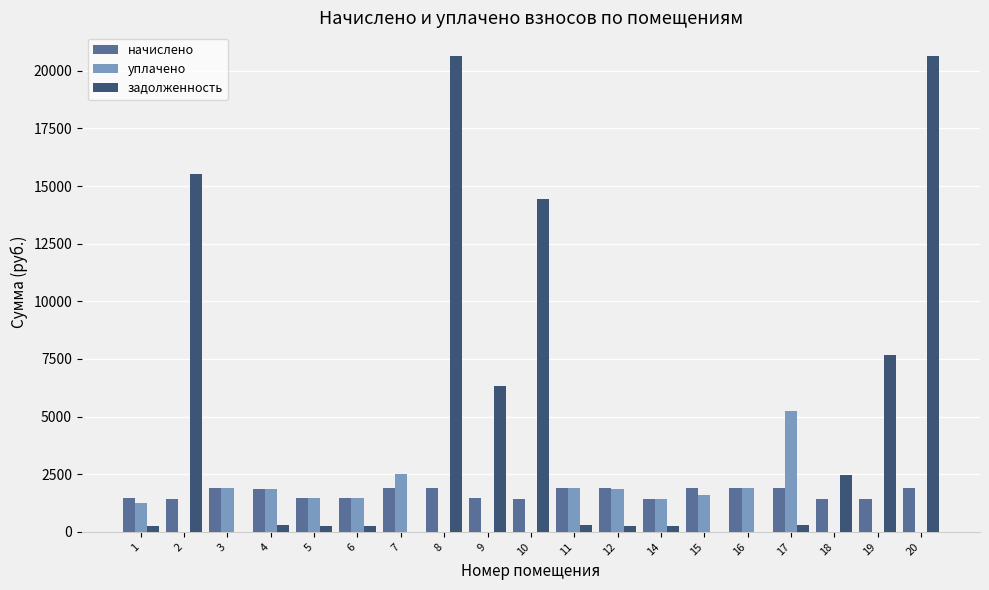

True or false: уплачено has a value of 341.5 at 15.

False